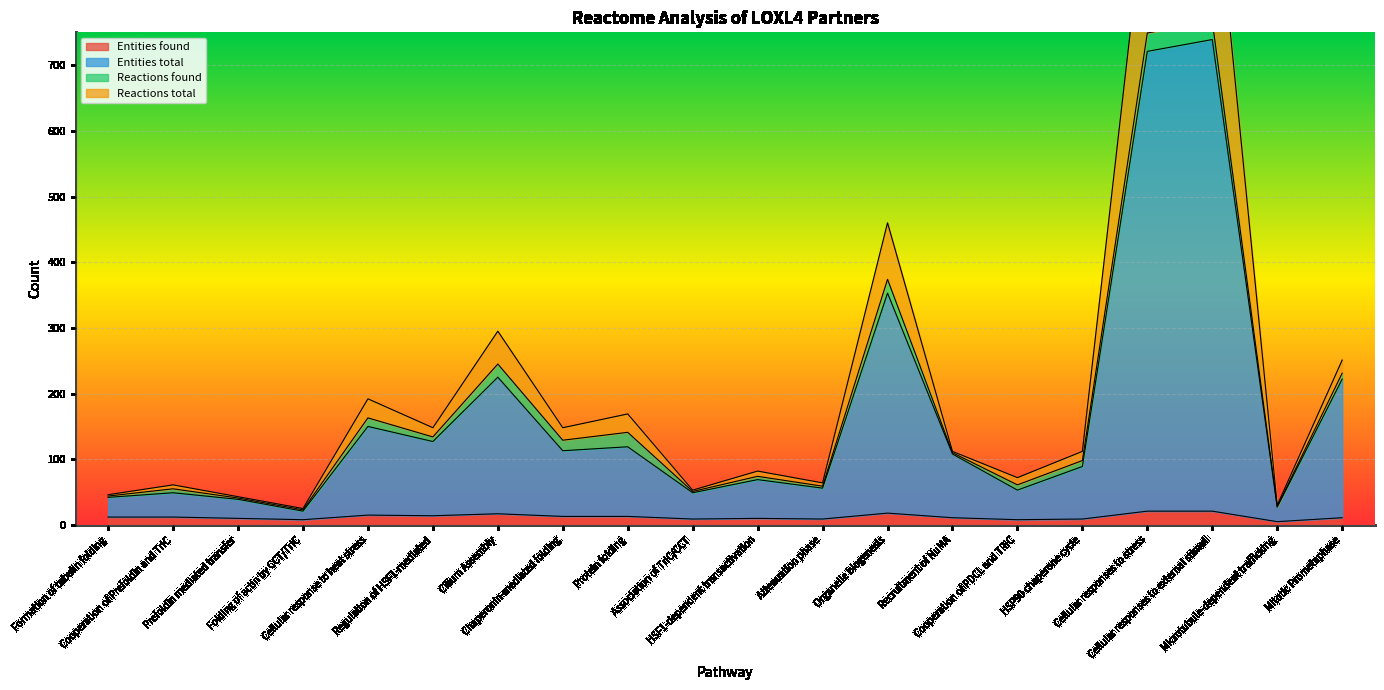

What is the highest value of the Entities found series?

21